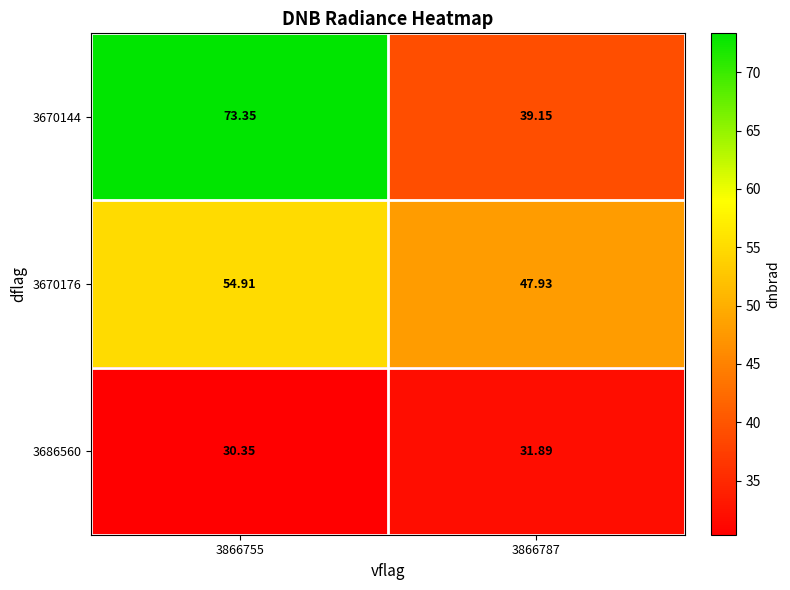

Is the value of 3670144 at 3866787 greater than the value of 3686560 at 3866755?

Yes